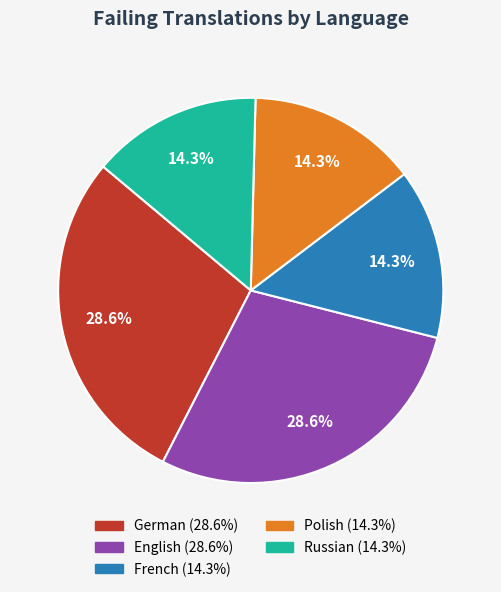

Is there a majority slice in this chart?

No